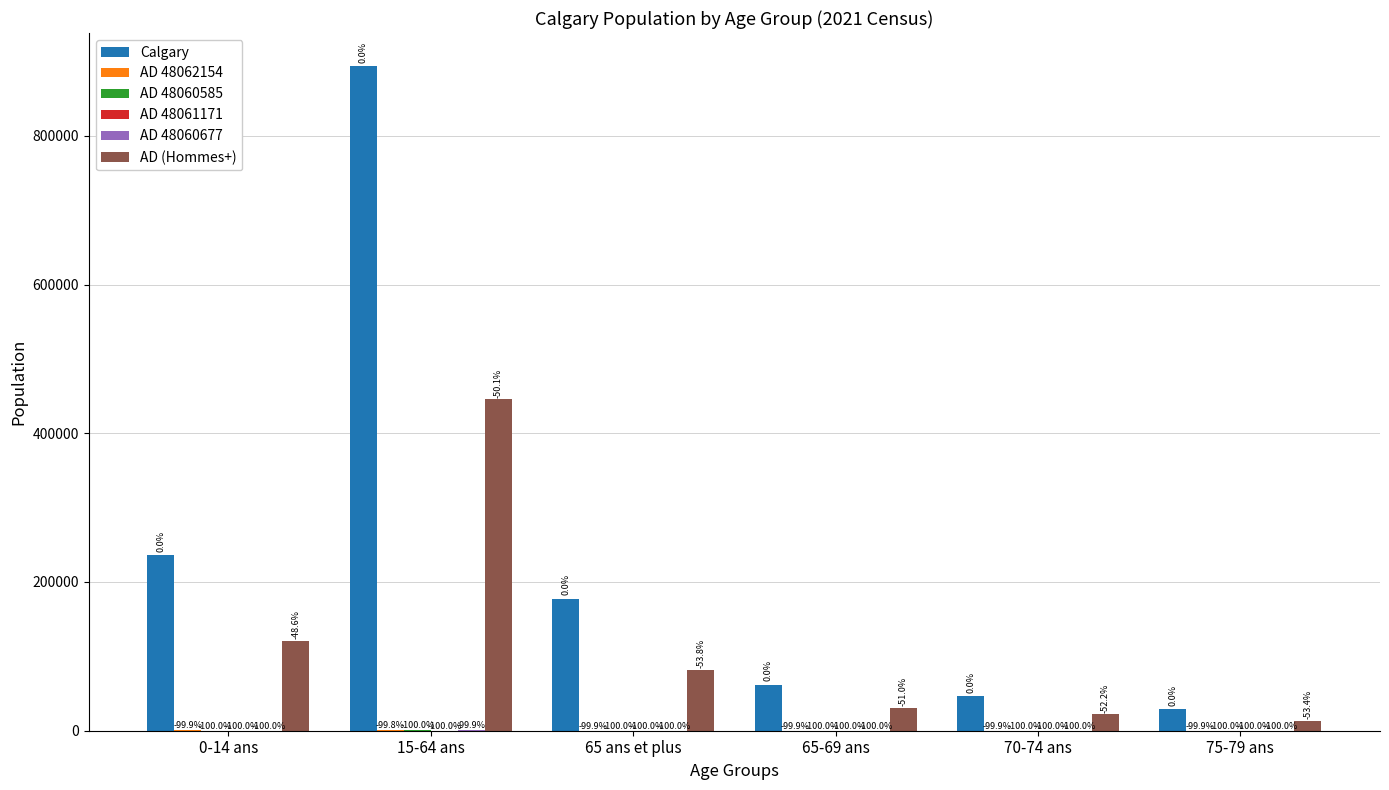

Does the chart contain stacked bars?

No